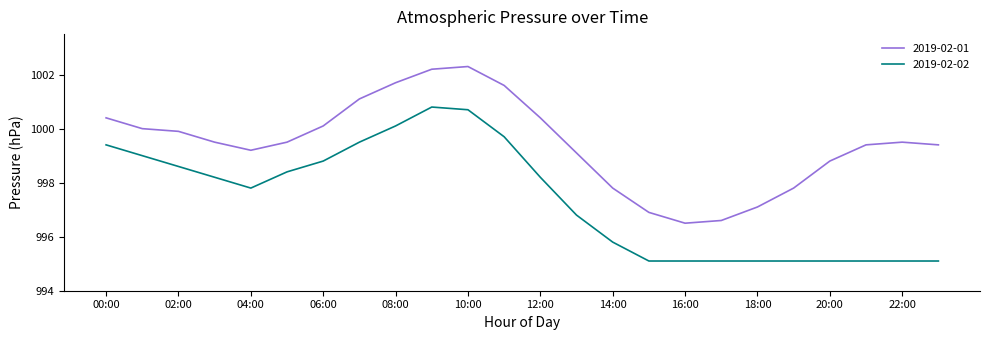

Rank the series by their average value, from highest to lowest.

2019-02-01, 2019-02-02